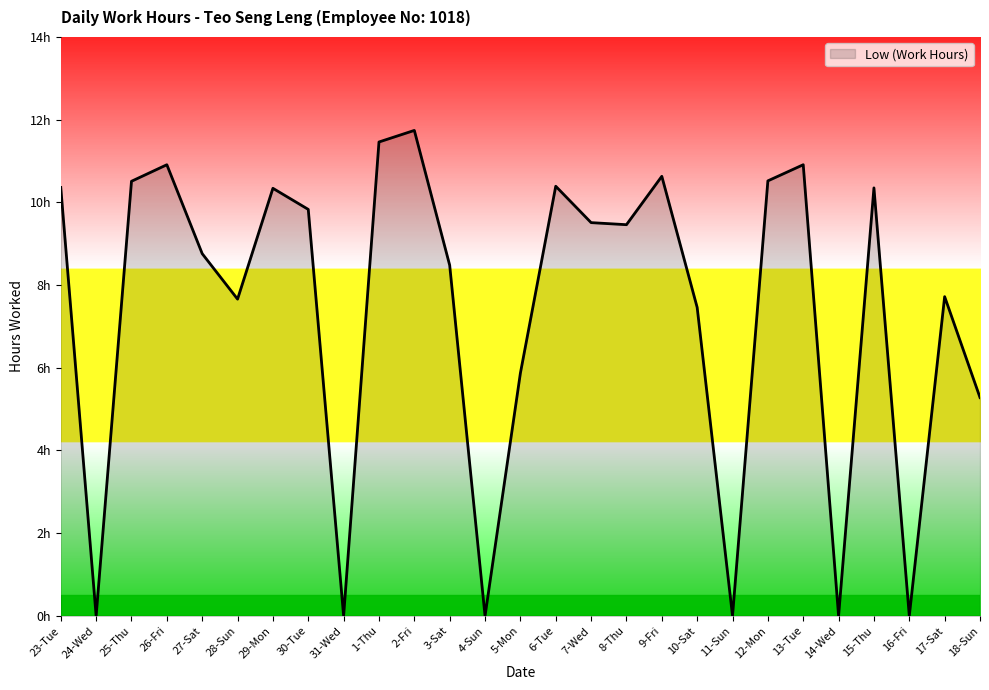

Approximately how many times larger is the value at 17-Sat compared to 13-Tue?

0.7